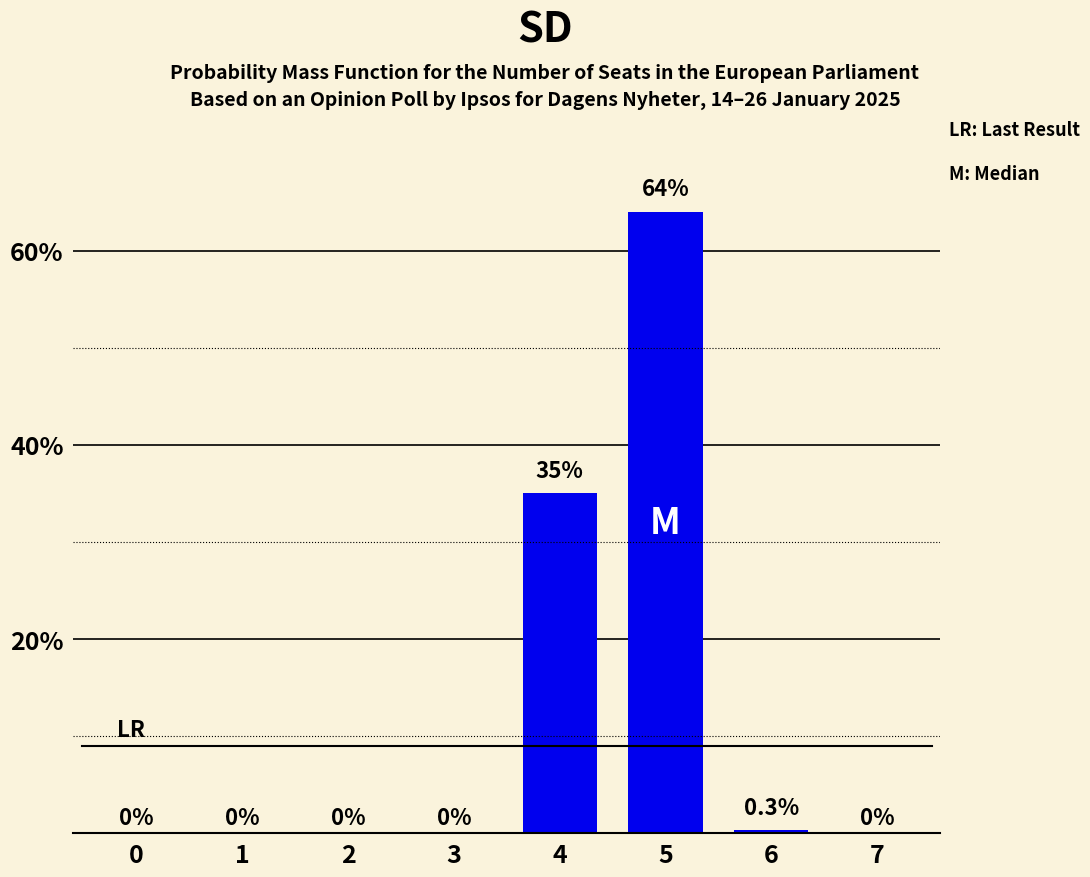

Between 4 and 5, which is larger?

5